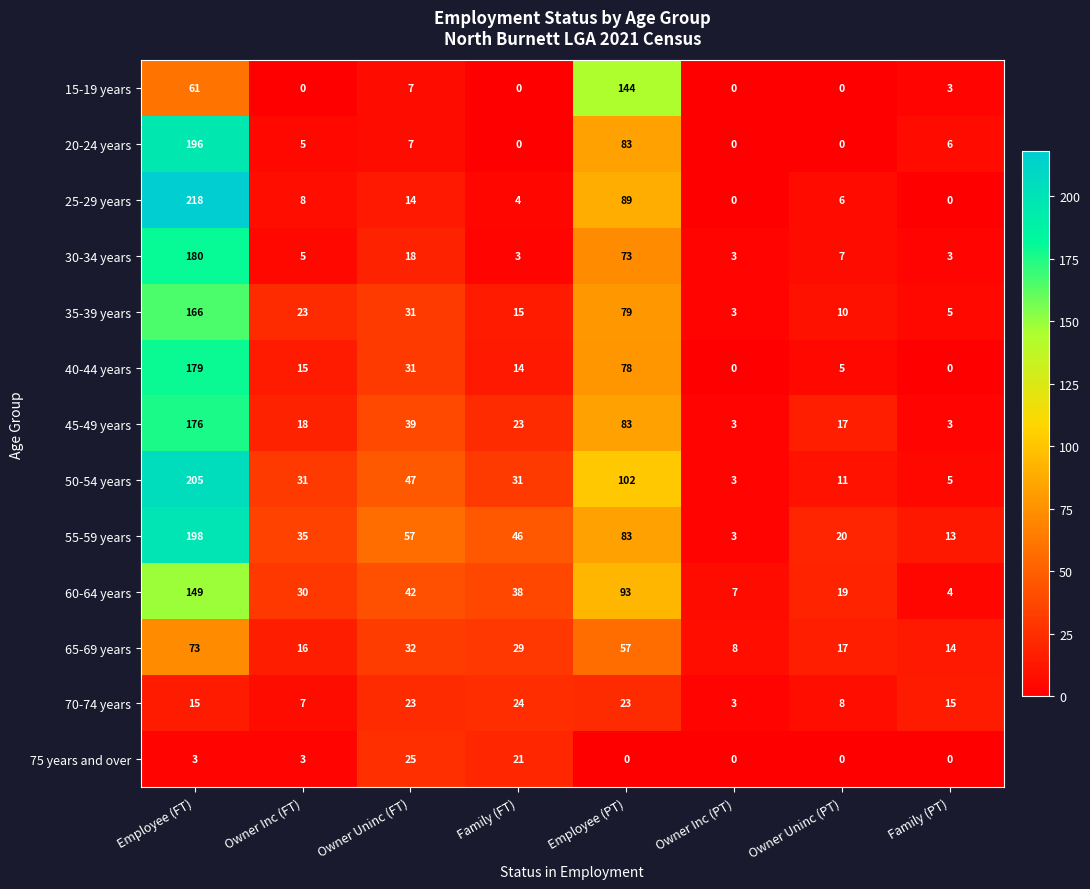

Which series has the largest total across all categories?

55-59 years